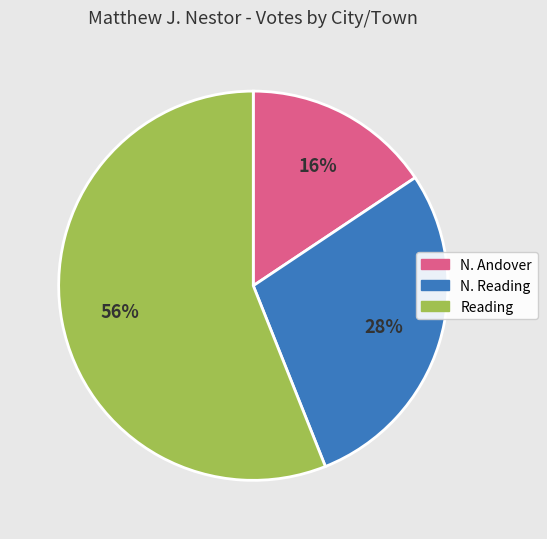

Rank the categories by value from highest to lowest.

Reading, N. Reading, N. Andover